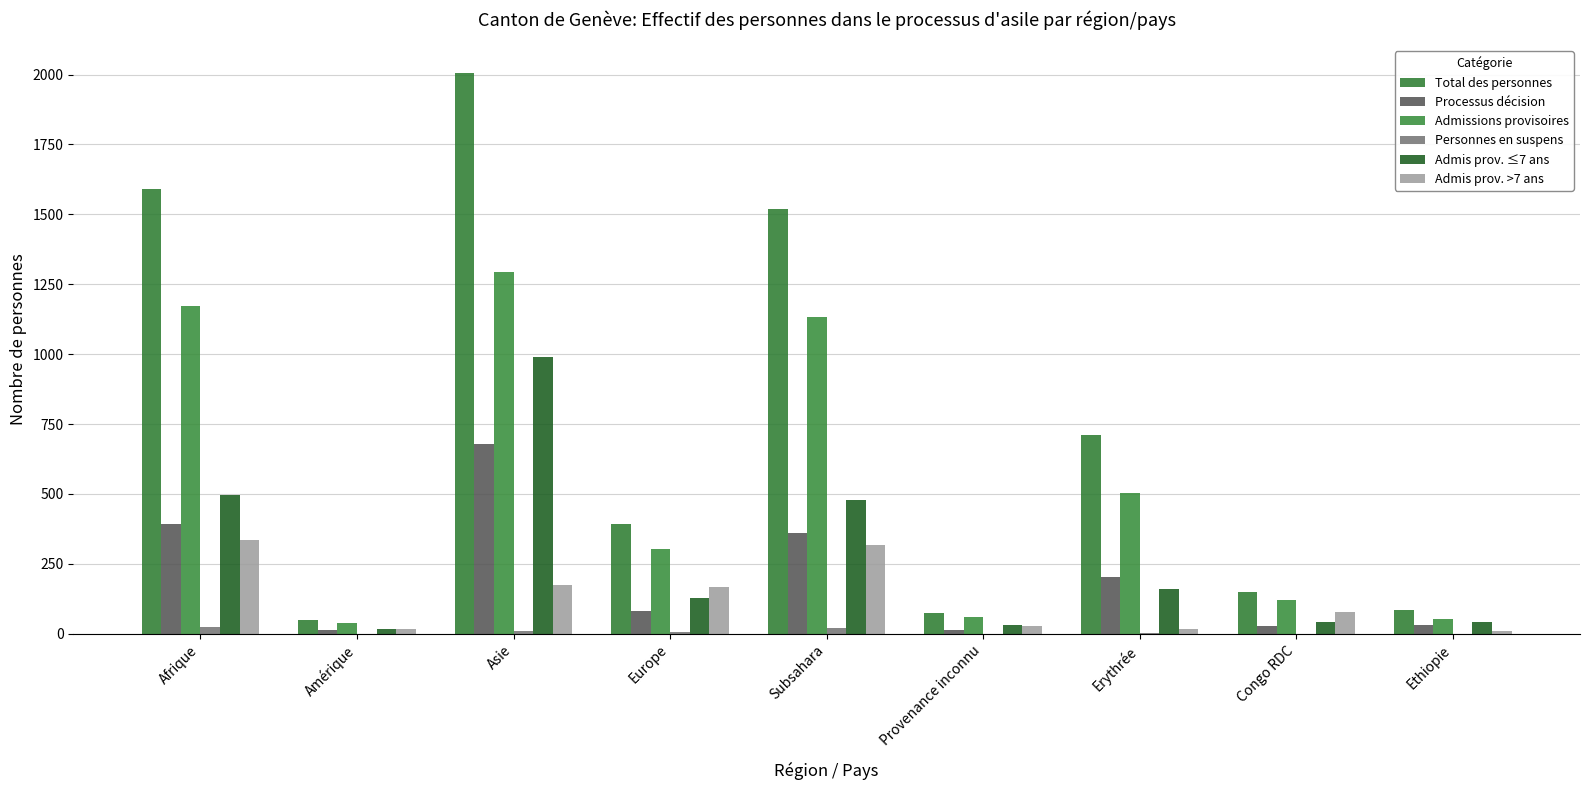

At Amérique, list the series in order from largest to smallest.

Total des personnes, Admissions provisoires, Admis prov. >7 ans, Admis prov. ≤7 ans, Processus décision, Personnes en suspens